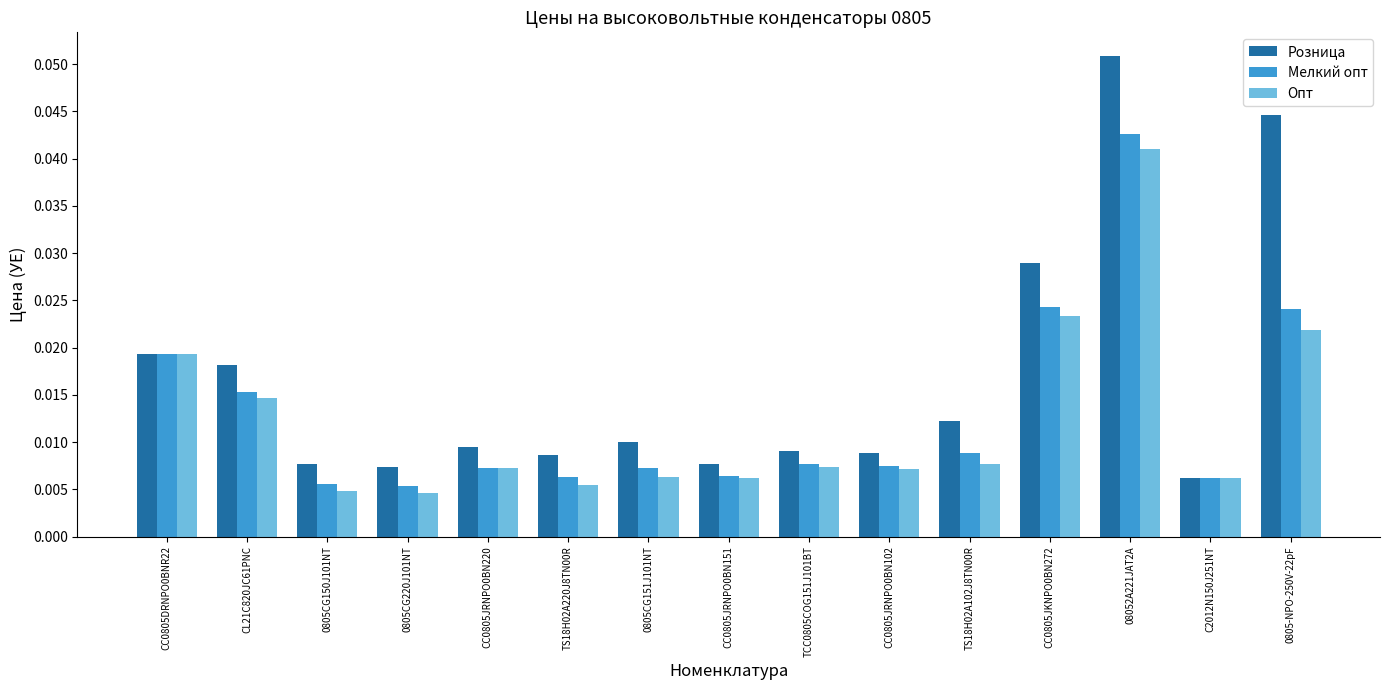

Which series has the widest spread of values?

Розница